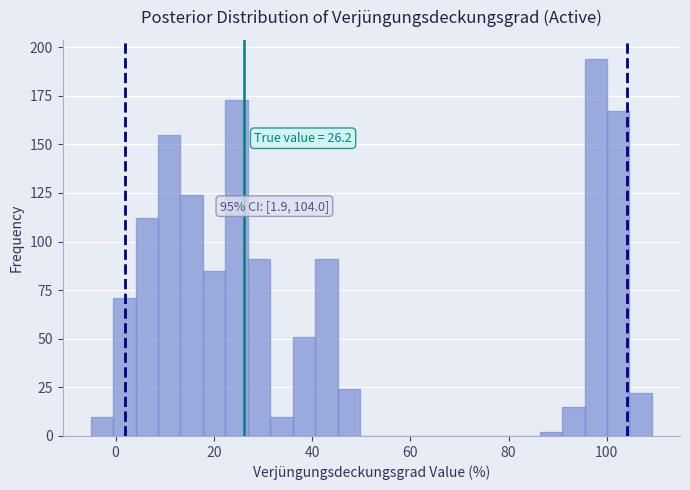

Around what value on the x-axis is the tallest bar? Give the approximate position of its centre, as read against the axis.

98